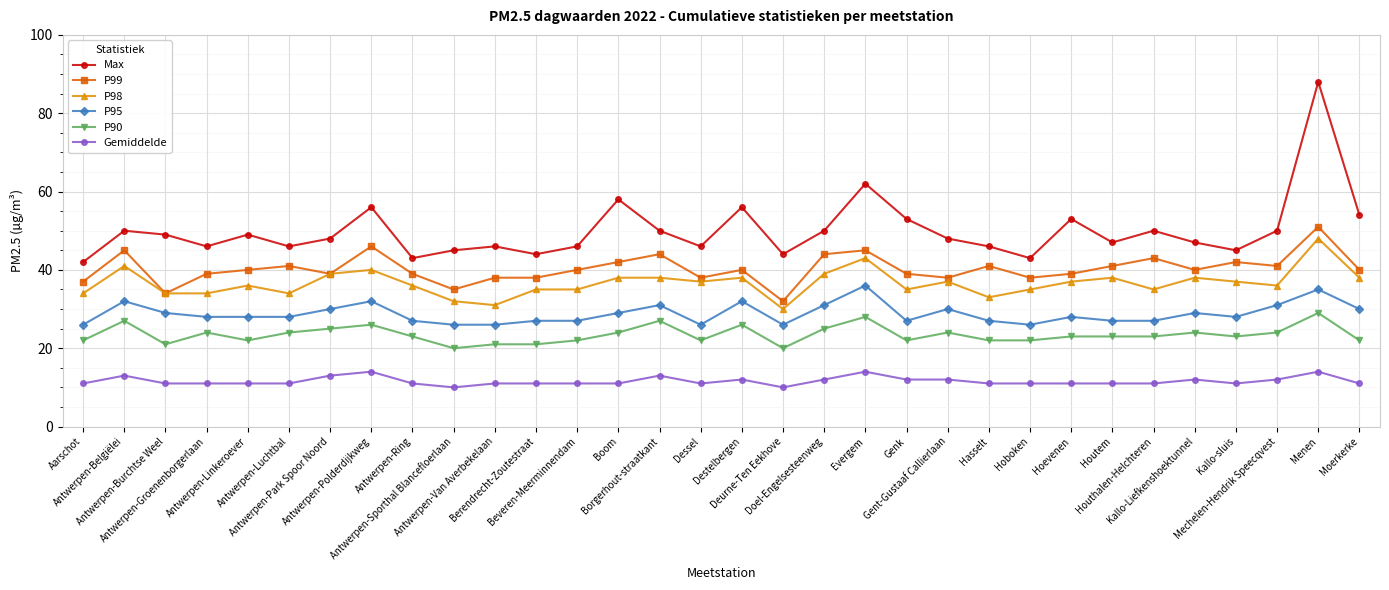

True or false: P90 and P95 intersect in this chart.

False